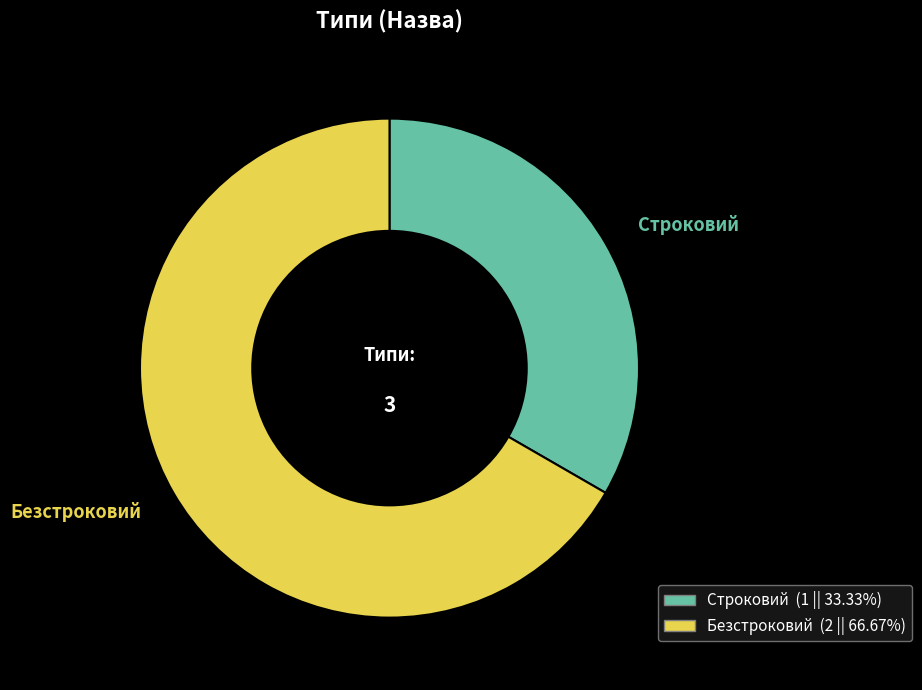

Which slice is the smallest?

Строковий